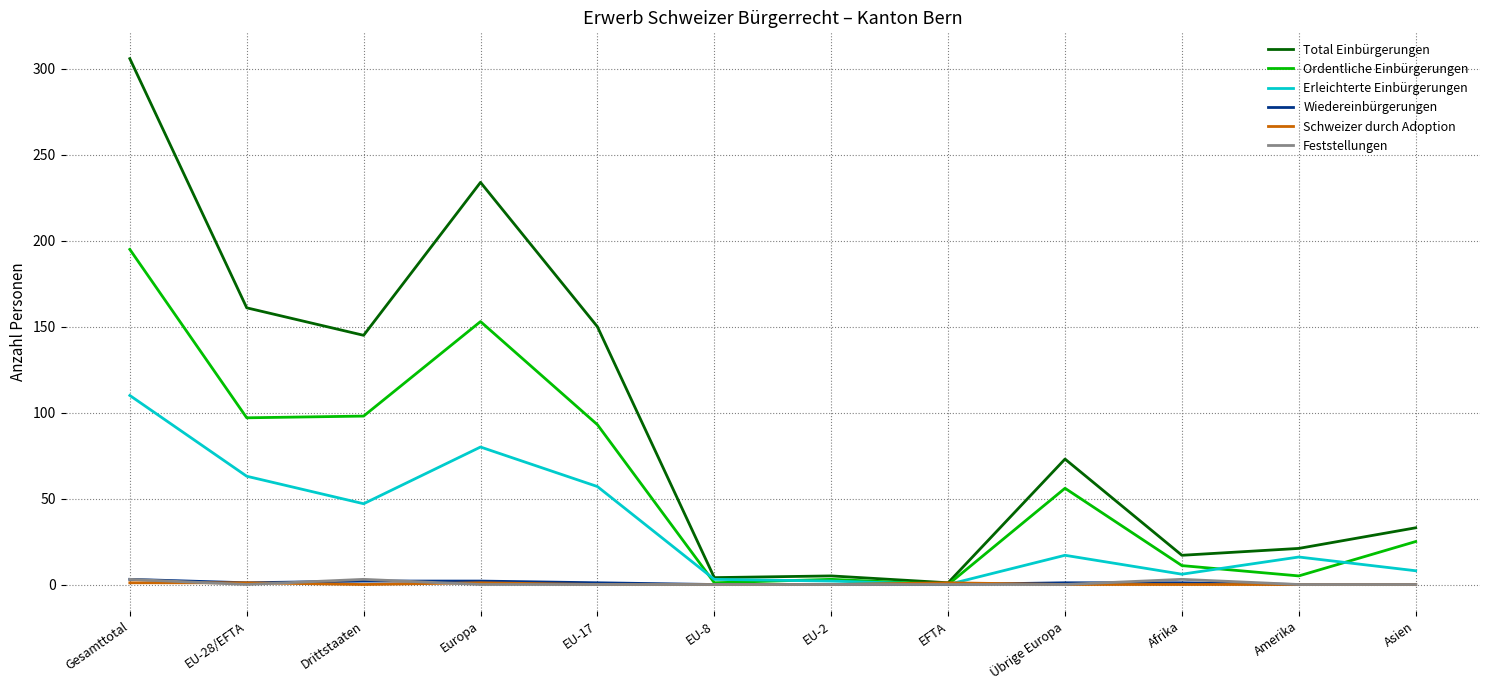

Which series changed the most between Gesamttotal and EU-8?

Total Einbürgerungen